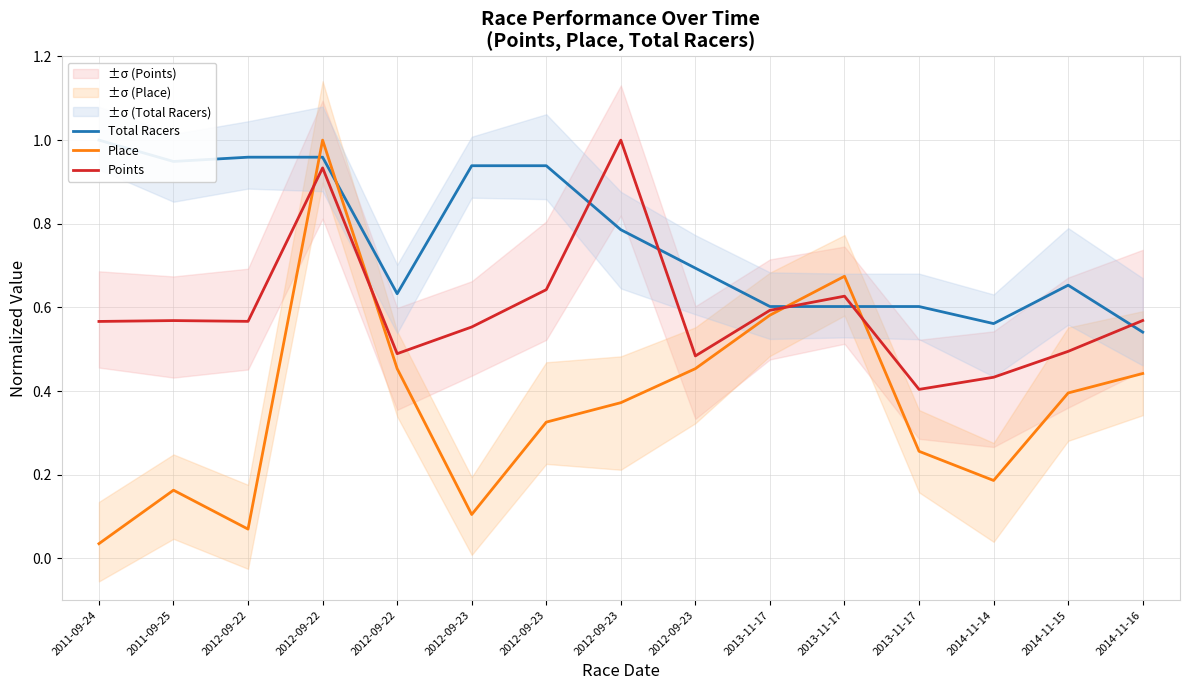

Where is Total Racers nearest to the value 0?

2014-11-16